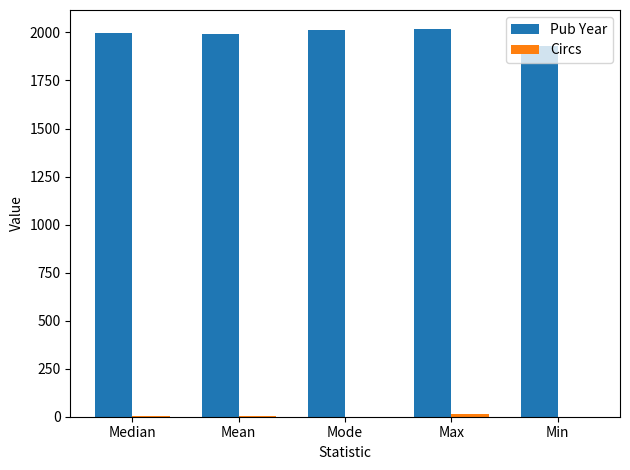

How many groups of bars are there?

5